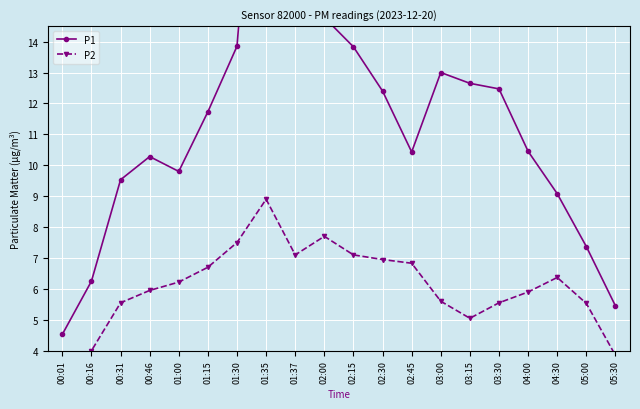

What is the label of the 5th point from the right?

03:30